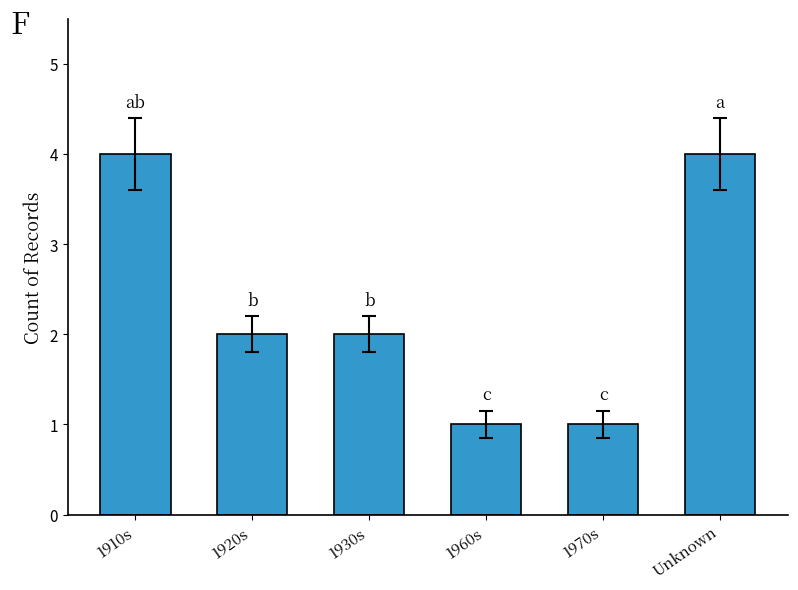

What is the maximum value shown in the chart?

4